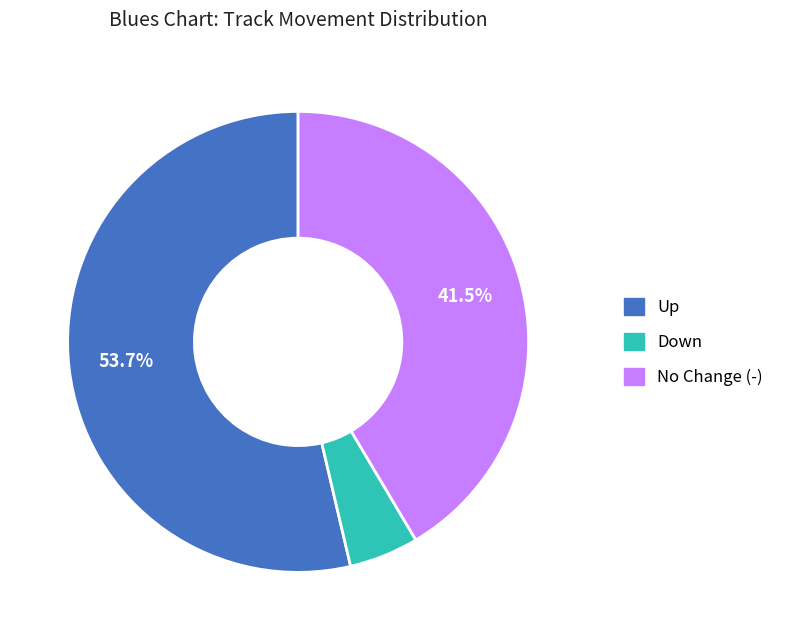

Does any single category account for the majority?

Yes